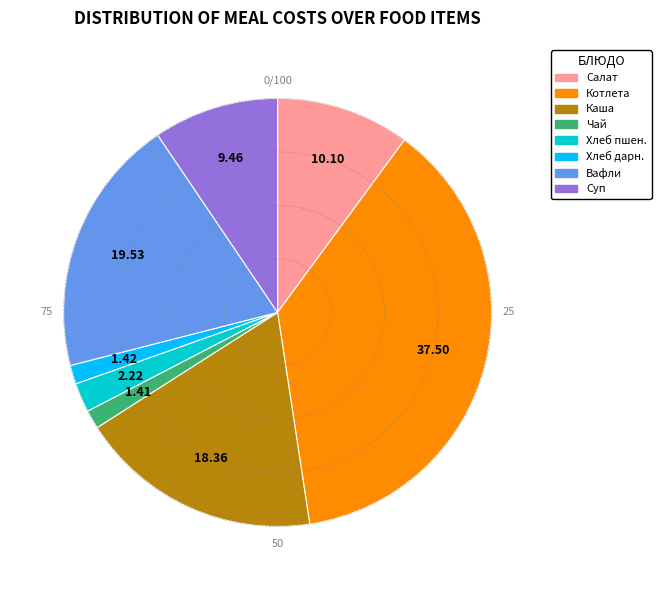

Does any single category account for the majority?

No